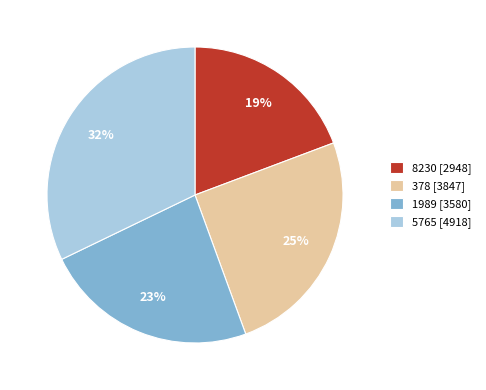

To the nearest percent, what is the average slice percentage?

25%